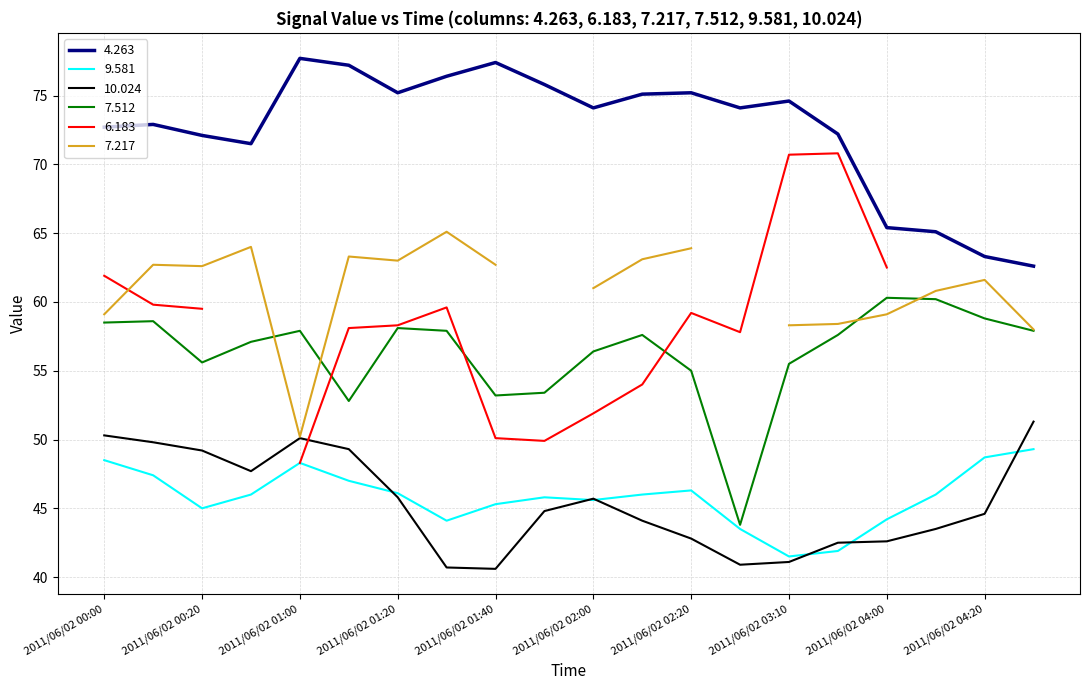

True or false: 7.512 and 4.263 intersect in this chart.

False